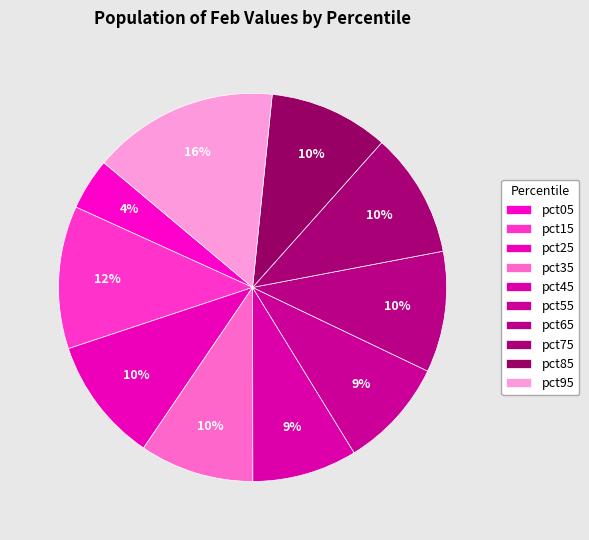

Which slice is the smallest?

pct05